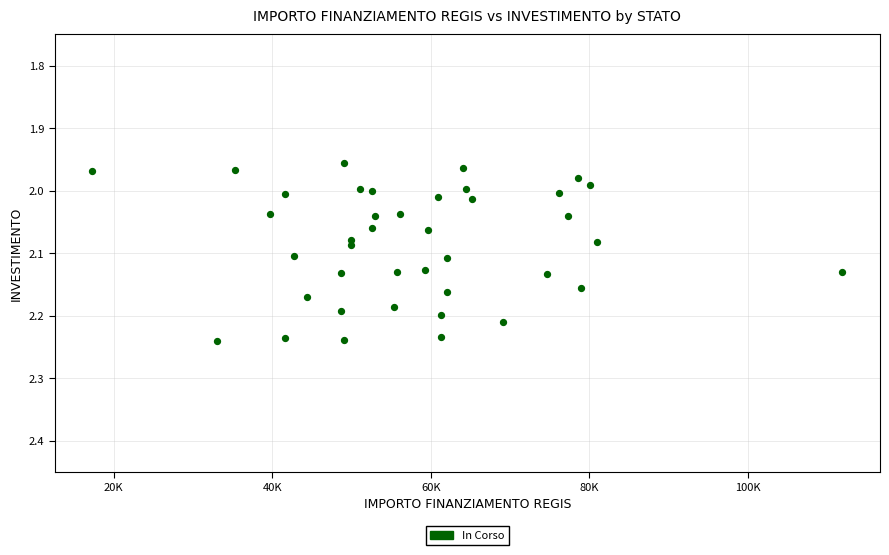

What is the range of Y values (max minus min)?

0.3